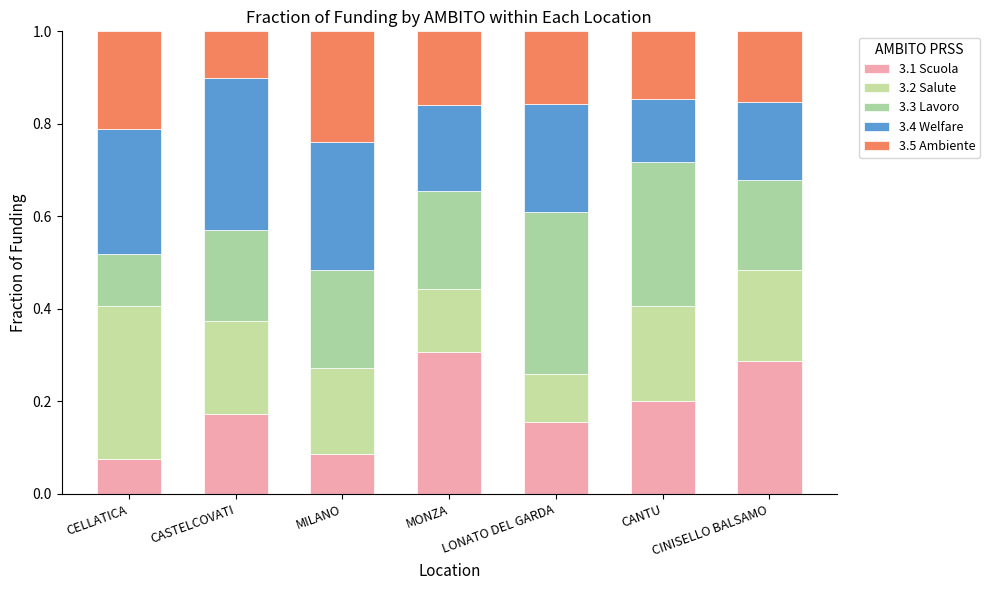

Are the bars grouped side by side (vs. stacked)?

No